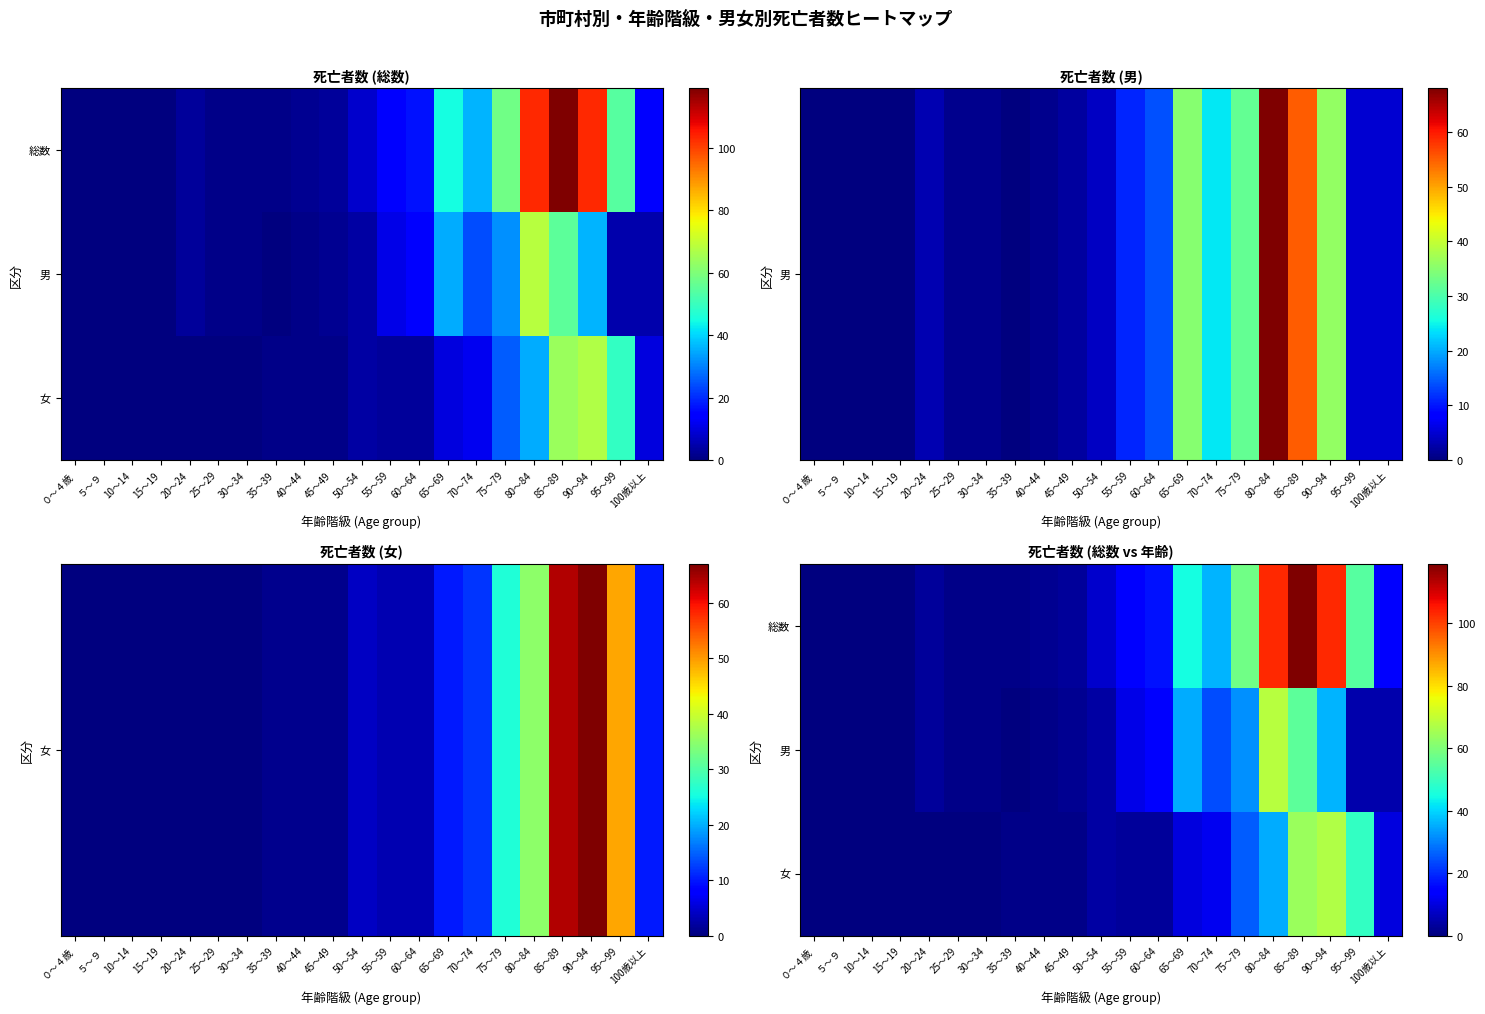

Count the number of data series in this chart.

3